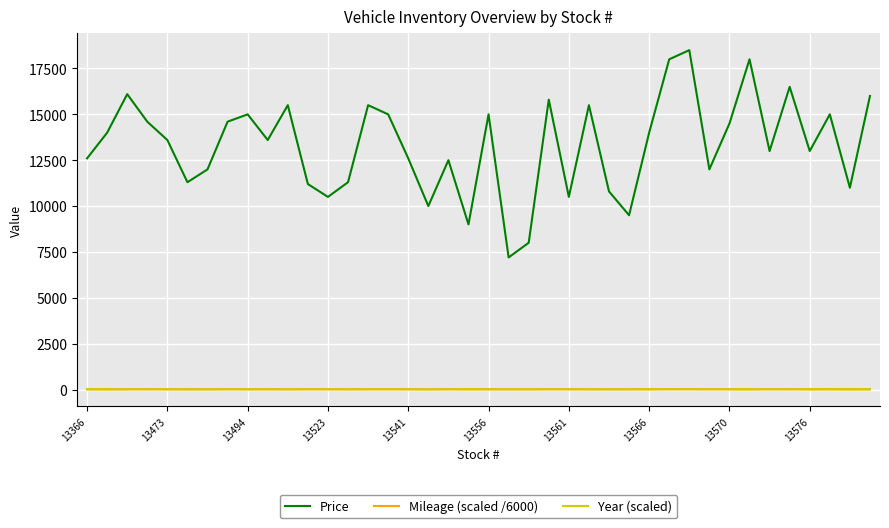

What is the minimum value shown in the chart?

4.8